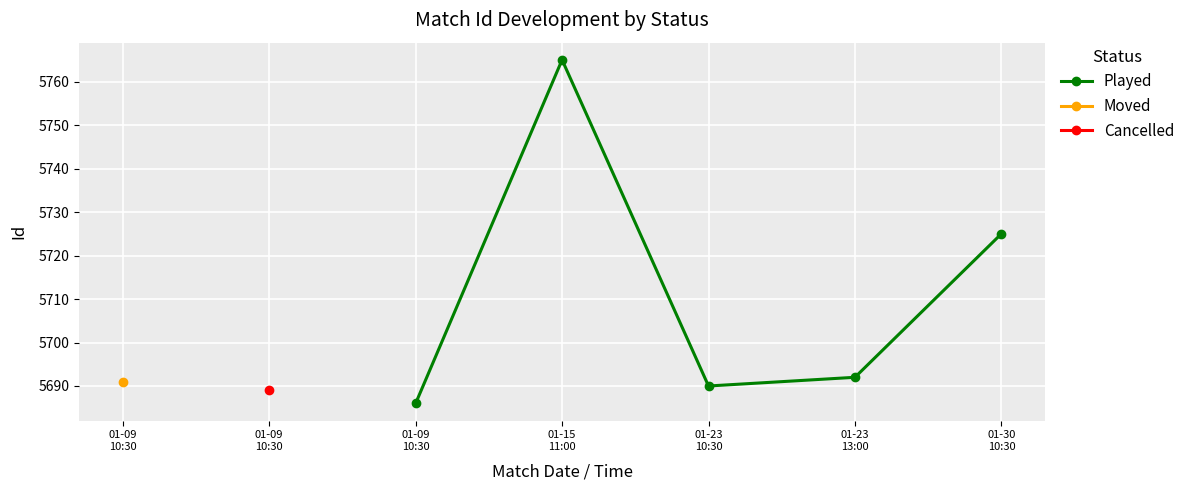

What is the difference between the maximum and second lowest values?

75